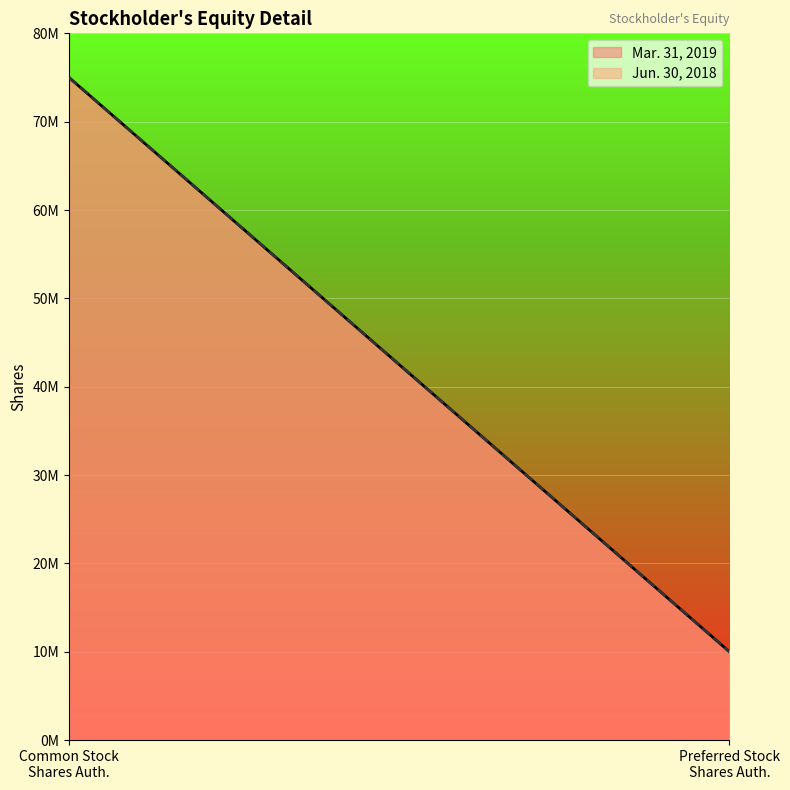

What is the total value across all series at Preferred stock shares authorized?

20000000.0